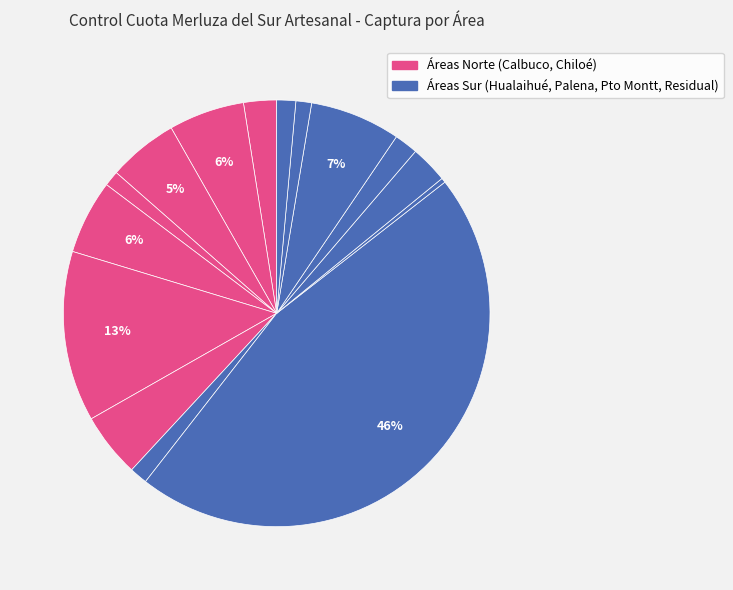

How many slices are in this pie chart?

15